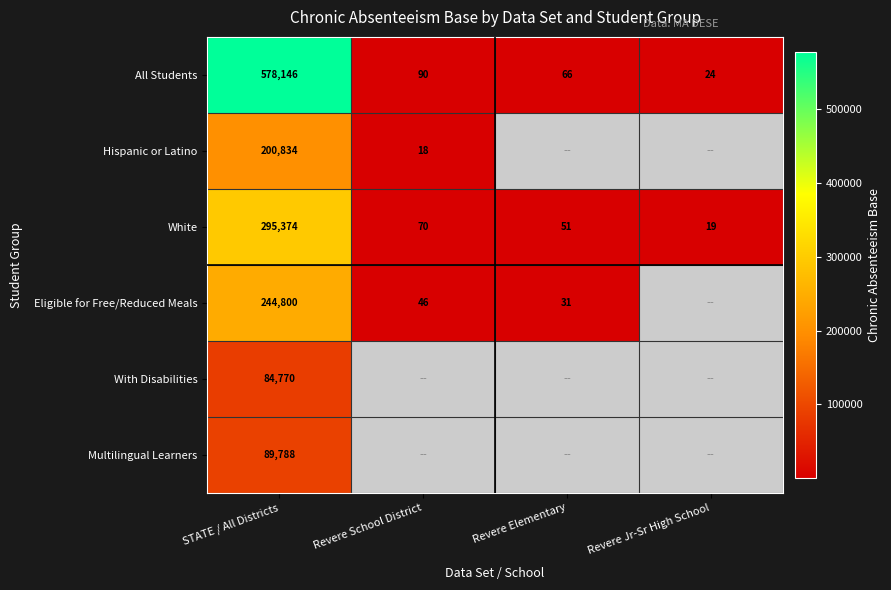

List the labels in order of White value, largest first.

STATE / All Districts, Revere School District, Revere Elementary, Revere Jr-Sr High School